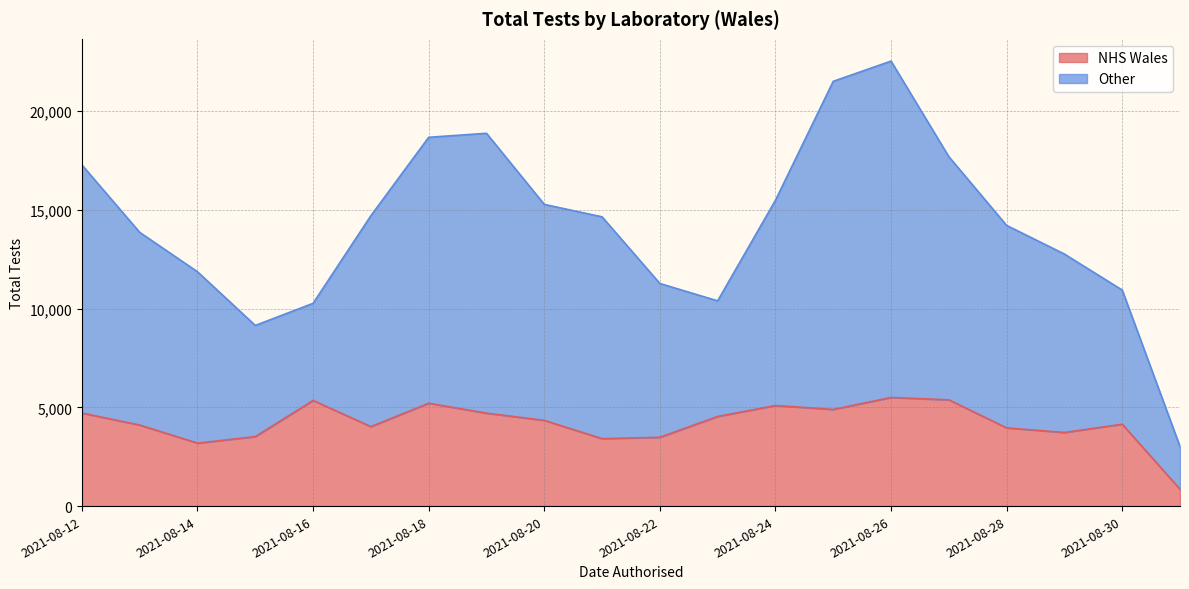

What value does the Other series have at 2021-08-12, to the nearest 100?

12600